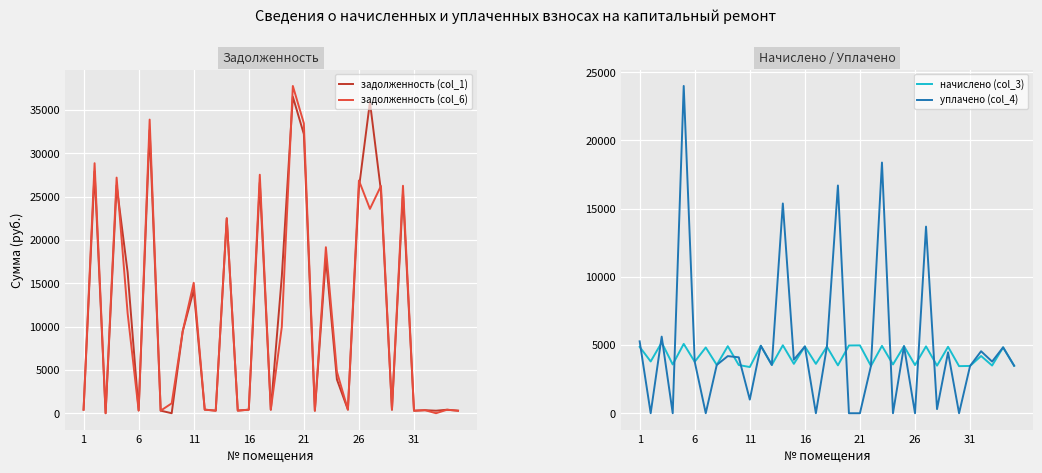

What is the highest value of the уплачено (col_4) series?

24000.0